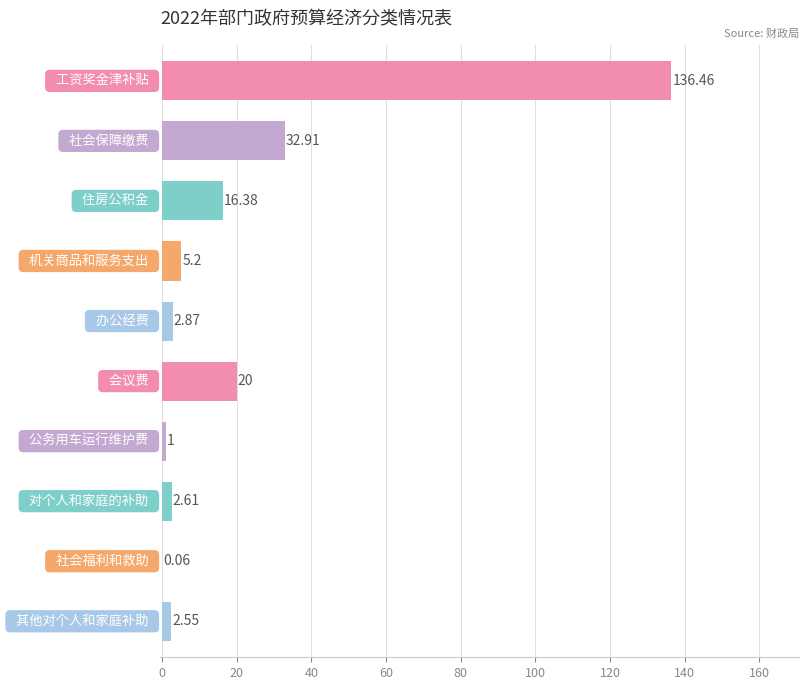

What is the sum of all values?

220.0